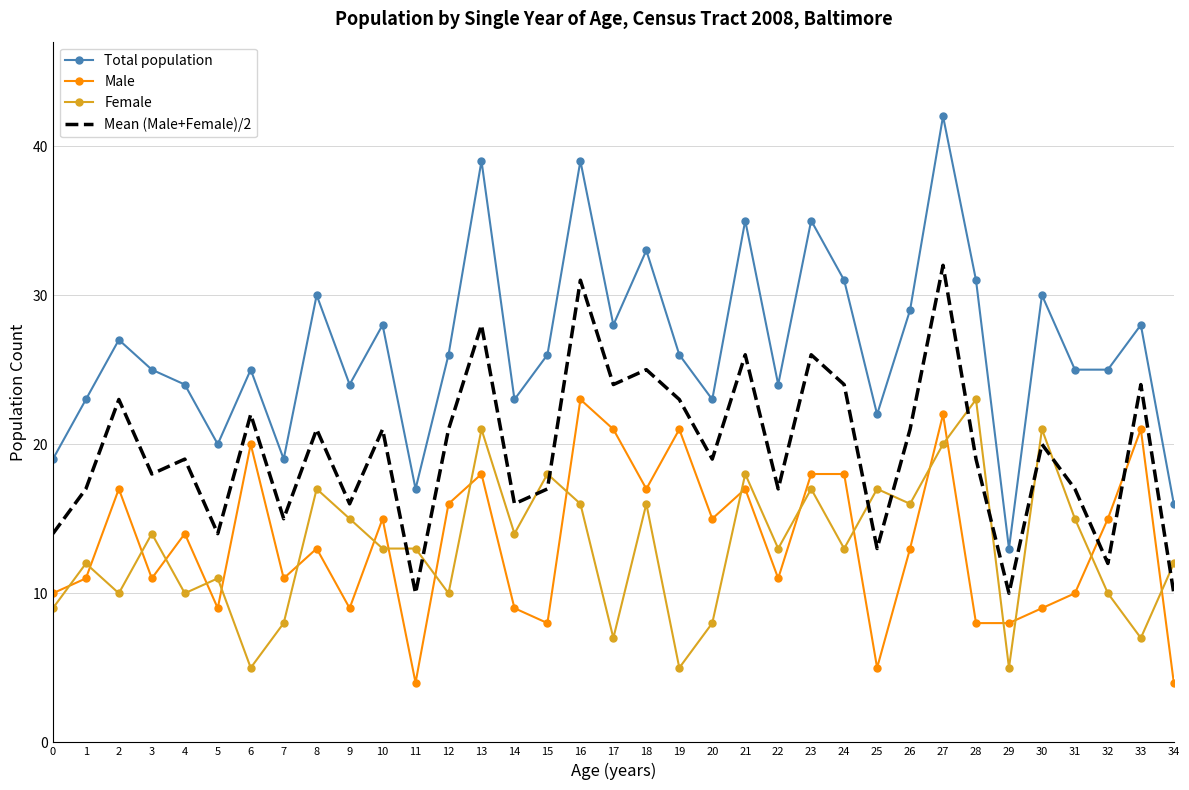

At which label is Total population closest to 27?

2